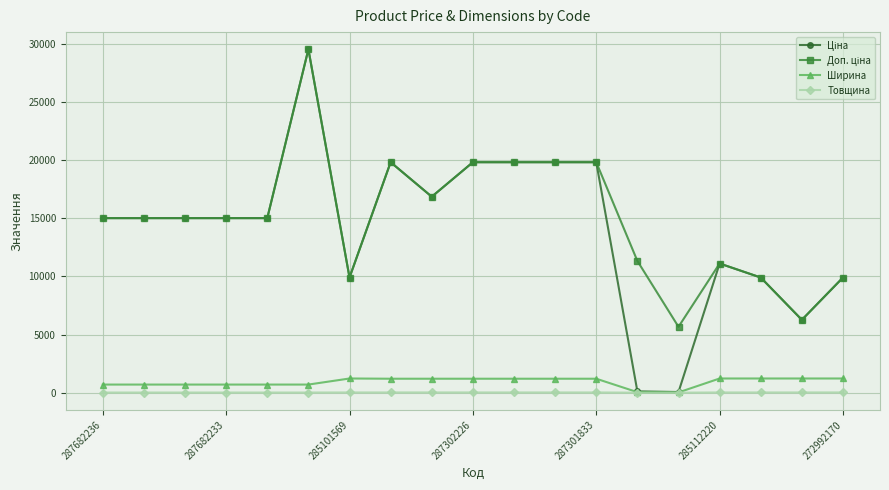

What is the greatest value displayed?

29548.9